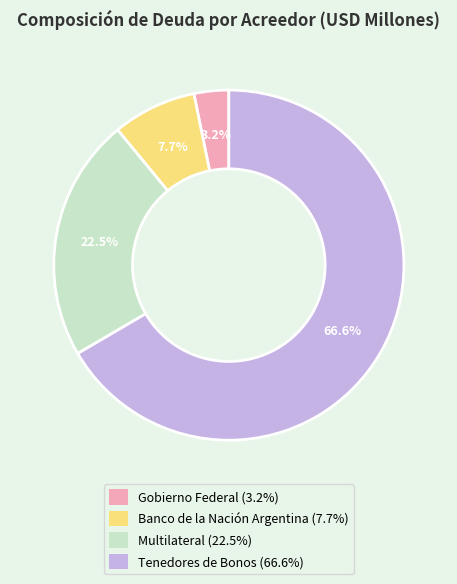

Is there any slice that represents more than half of the pie?

Yes